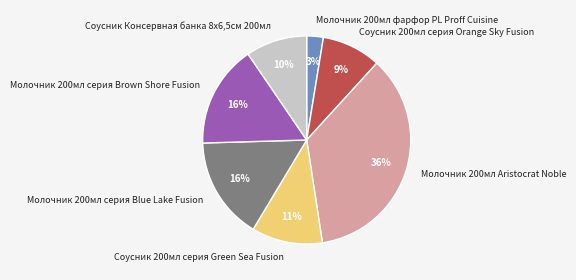

To the nearest percent, what portion does Молочник 200мл Aristocrat Noble represent?

36%